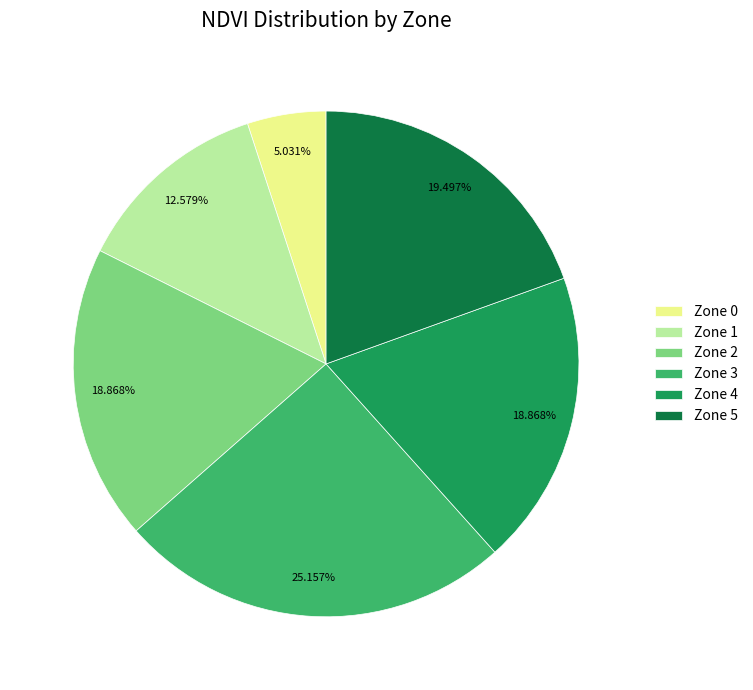

To the nearest percent, what is the average slice percentage?

17%